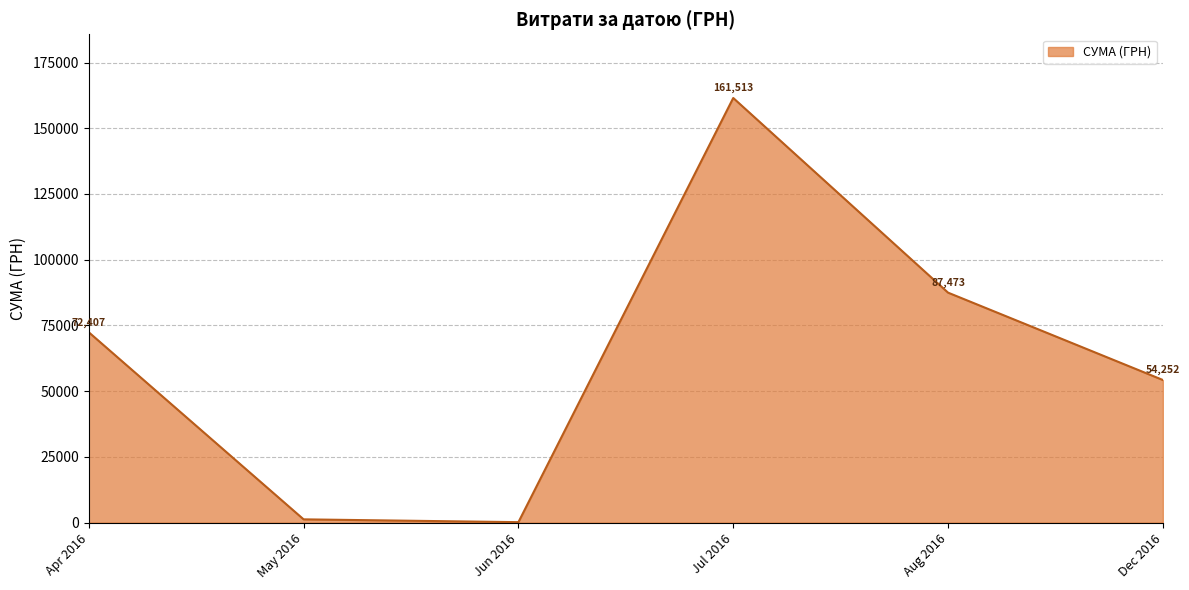

Where is the data nearest to the value 80846?

Aug 2016